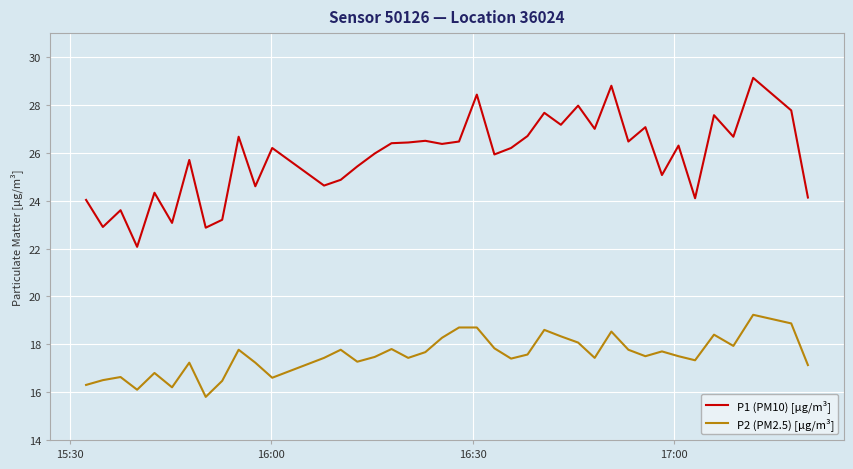

Rank the series by their maximum value, from highest to lowest.

P1 (PM10) [µg/m³], P2 (PM2.5) [µg/m³]